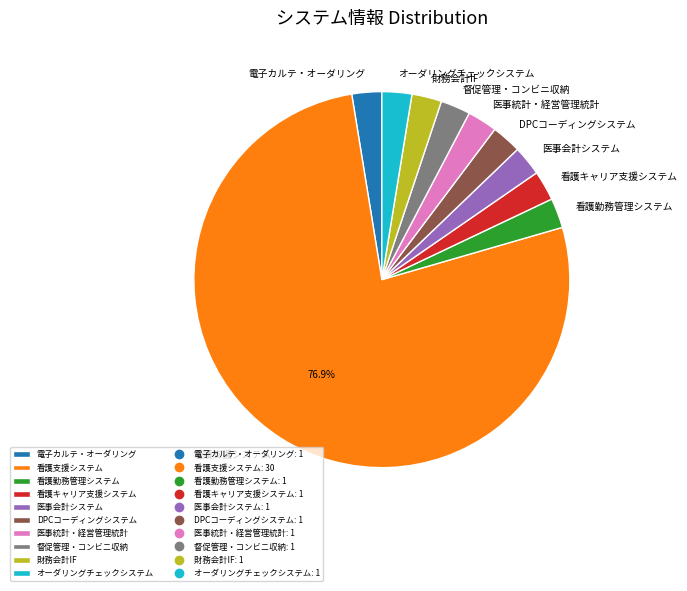

What percentage is the 督促管理・コンビニ収納 slice, to the nearest percent?

3%